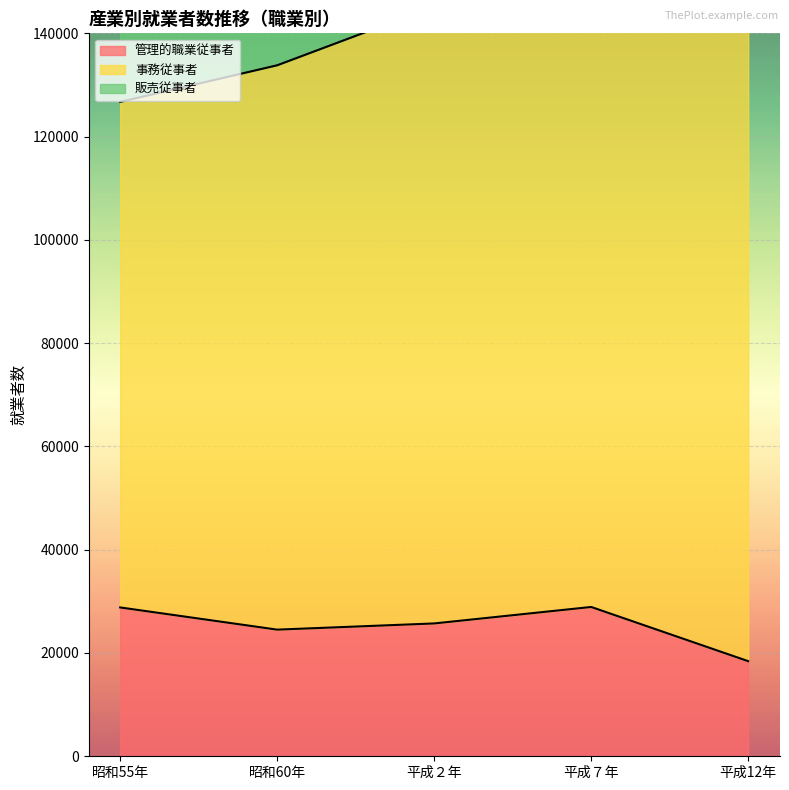

The value of 管理的職業従事者 at 平成２年 is 45313. True or false?

False